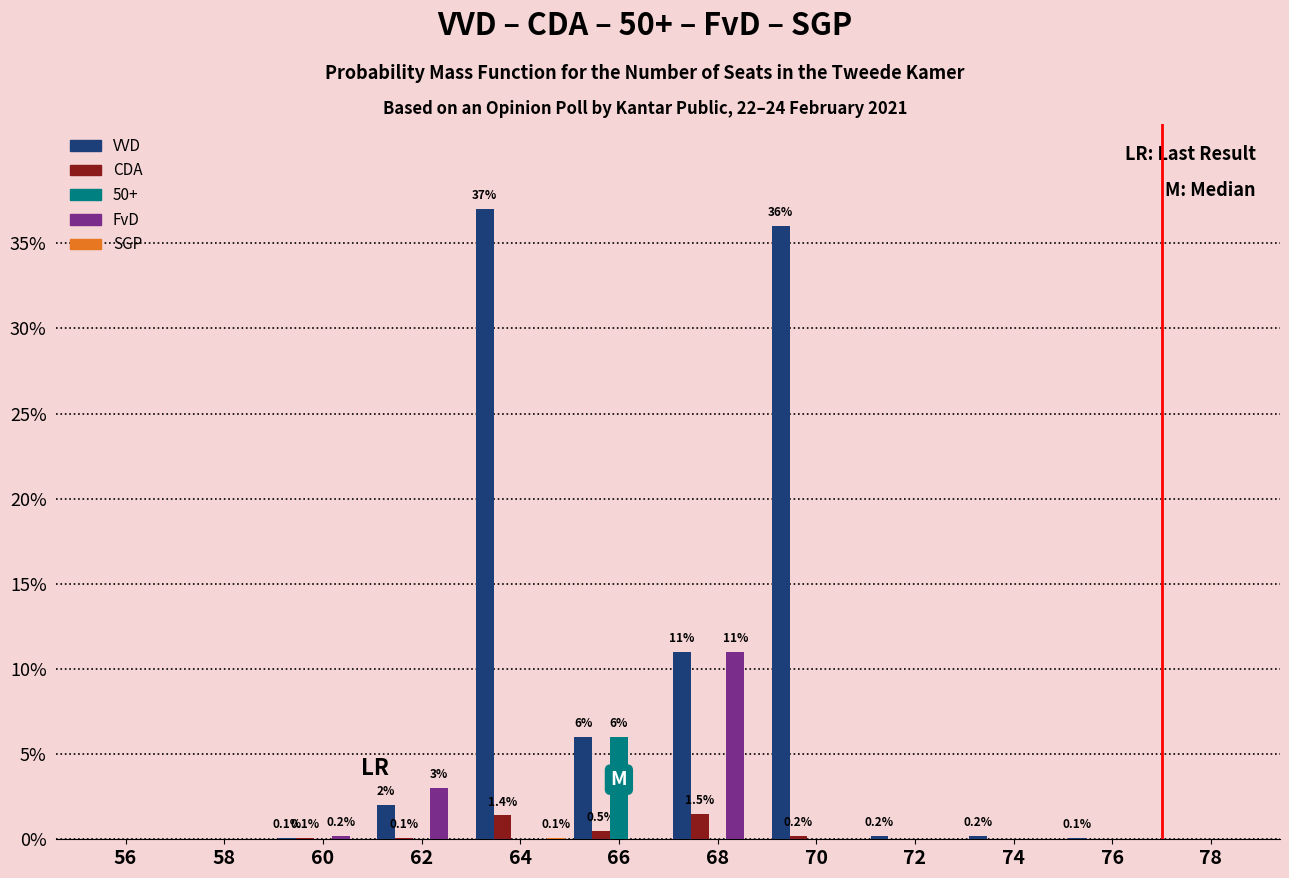

The FvD series shows 0.0 at 64. True or false?

True